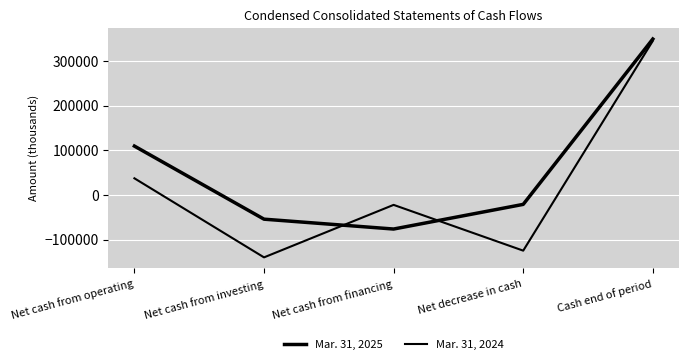

True or false: Mar. 31, 2024 has a value of -14153 at Net cash from financing.

False